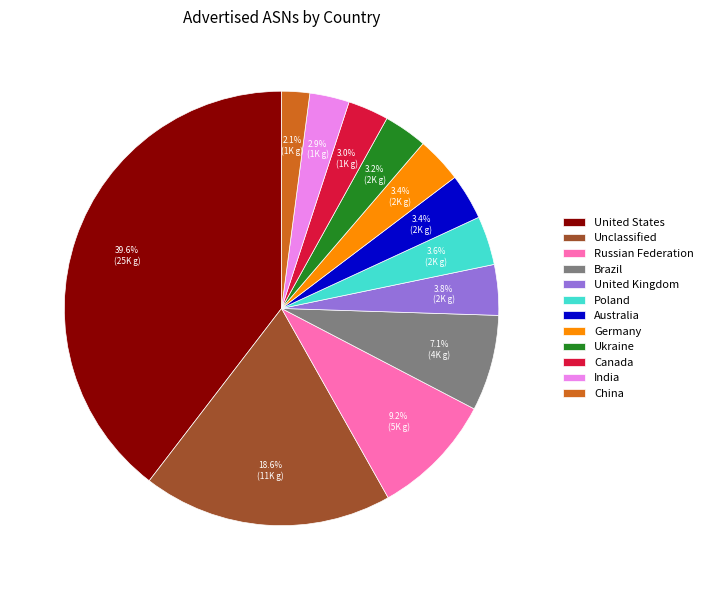

How many slices are in this pie chart?

12